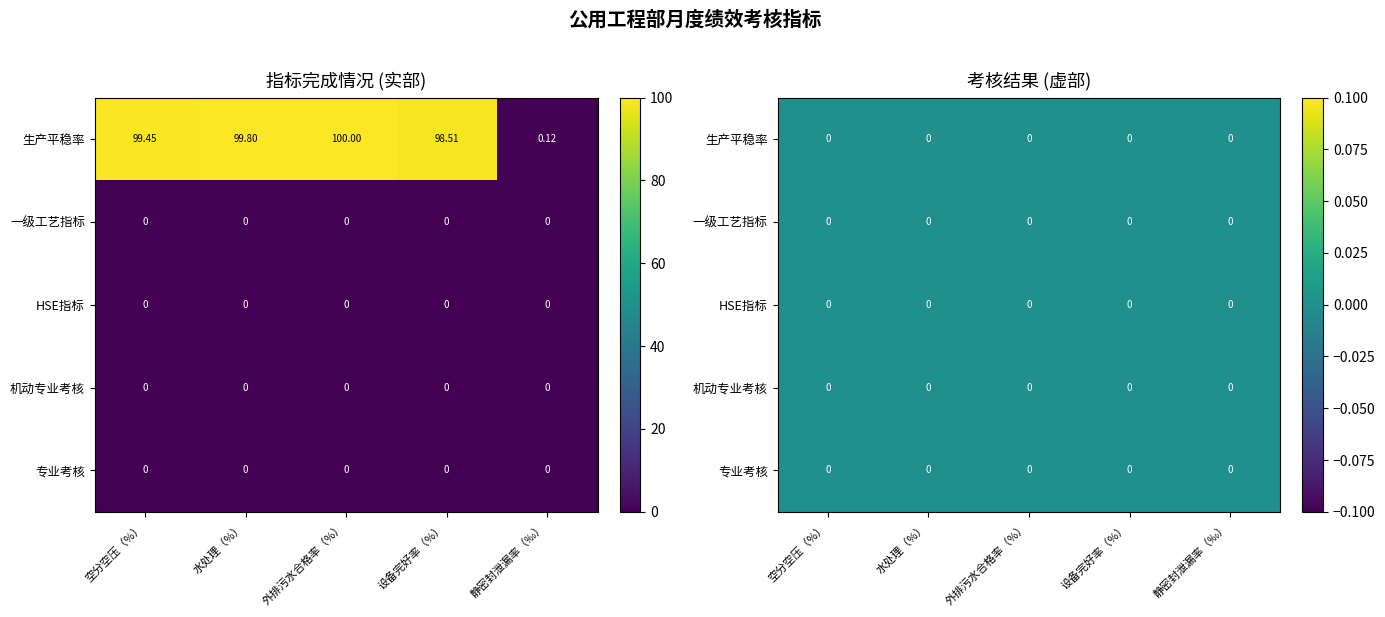

Reading left to right, what are all the values shown in this chart?

空分空压（%）: 生产平稳率=99.5	一级工艺指标=0.0	HSE指标=0.0	机动专业考核=0.0	专业考核=0.0
水处理（%）: 生产平稳率=99.8	一级工艺指标=0.0	HSE指标=0.0	机动专业考核=0.0	专业考核=0.0
外排污水合格率（%）: 生产平稳率=100.0	一级工艺指标=0.0	HSE指标=0.0	机动专业考核=0.0	专业考核=0.0
设备完好率（%）: 生产平稳率=98.5	一级工艺指标=0.0	HSE指标=0.0	机动专业考核=0.0	专业考核=0.0
静密封泄漏率（‰）: 生产平稳率=0.1	一级工艺指标=0.0	HSE指标=0.0	机动专业考核=0.0	专业考核=0.0